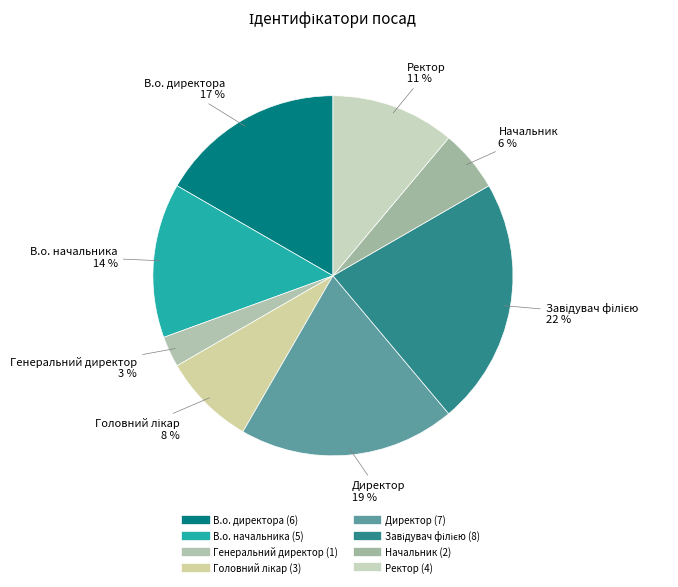

To the nearest percent, what percentage of the pie is Директор?

19%